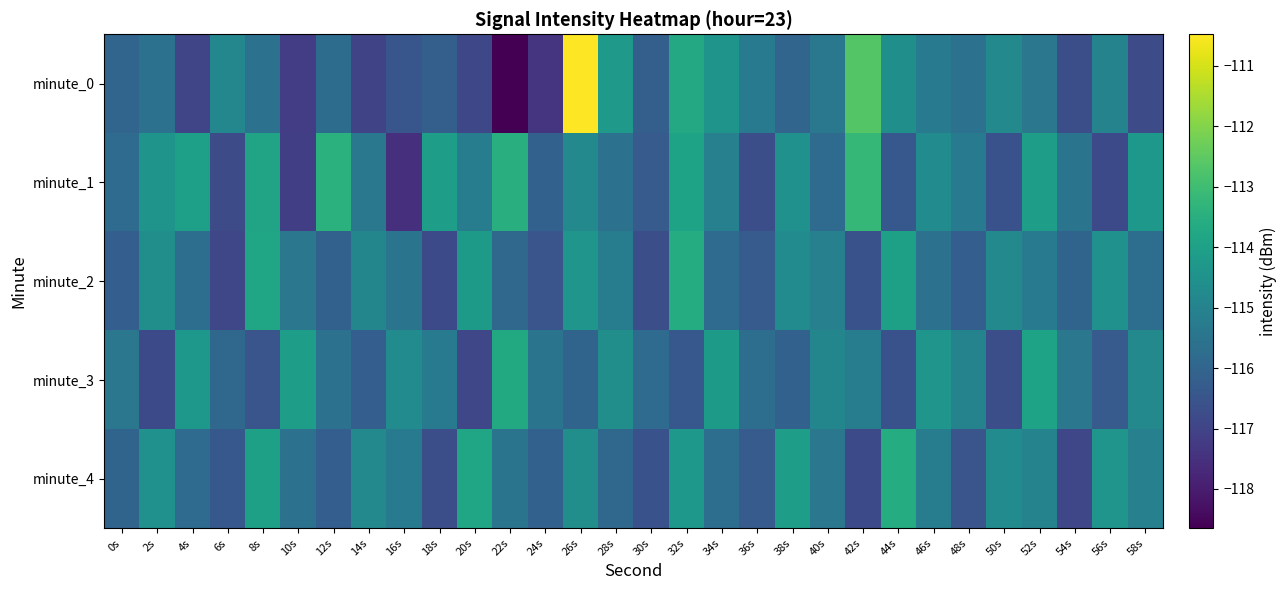

Reading left to right, transcribe all the data shown in this chart.

minute_0: 0s=-116.0	2s=-115.6	4s=-116.9	6s=-114.9	8s=-115.6	10s=-117.2	12s=-115.8	14s=-117.0	16s=-116.5	18s=-116.2	20s=-116.9	22s=-118.6	24s=-117.4	26s=-110.5	28s=-114.3	30s=-116.2	32s=-113.7	34s=-114.4	36s=-115.3	38s=-116.0	40s=-115.4	42s=-112.7	44s=-114.6	46s=-115.2	48s=-115.6	50s=-114.8	52s=-115.4	54s=-116.7	56s=-115.0	58s=-116.8
minute_1: 0s=-115.8	2s=-114.4	4s=-114.0	6s=-116.7	8s=-113.9	10s=-117.1	12s=-113.4	14s=-115.4	16s=-117.5	18s=-114.1	20s=-115.2	22s=-113.5	24s=-116.1	26s=-114.8	28s=-115.6	30s=-116.3	32s=-113.9	34s=-115.1	36s=-116.7	38s=-114.5	40s=-115.8	42s=-113.2	44s=-116.4	46s=-114.7	48s=-115.3	50s=-116.6	52s=-114.1	54s=-115.5	56s=-116.8	58s=-114.3
minute_2: 0s=-116.2	2s=-114.6	4s=-115.7	6s=-116.9	8s=-113.8	10s=-115.4	12s=-116.1	14s=-114.9	16s=-115.5	18s=-116.8	20s=-114.2	22s=-115.9	24s=-116.5	26s=-114.4	28s=-115.2	30s=-116.7	32s=-113.6	34s=-115.8	36s=-116.3	38s=-114.7	40s=-115.1	42s=-116.6	44s=-114.0	46s=-115.6	48s=-116.2	50s=-114.8	52s=-115.3	54s=-116.0	56s=-114.5	58s=-115.7
minute_3: 0s=-115.4	2s=-116.8	4s=-114.3	6s=-115.9	8s=-116.5	10s=-114.1	12s=-115.6	14s=-116.2	16s=-114.7	18s=-115.3	20s=-116.9	22s=-113.7	24s=-115.5	26s=-116.0	28s=-114.6	30s=-115.8	32s=-116.4	34s=-114.2	36s=-115.7	38s=-116.1	40s=-114.9	42s=-115.2	44s=-116.6	46s=-114.4	48s=-115.0	50s=-116.7	52s=-113.9	54s=-115.4	56s=-116.3	58s=-114.8
minute_4: 0s=-116.0	2s=-114.5	4s=-115.8	6s=-116.4	8s=-114.0	10s=-115.6	12s=-116.2	14s=-114.8	16s=-115.3	18s=-116.7	20s=-113.8	22s=-115.5	24s=-116.1	26s=-114.6	28s=-115.9	30s=-116.6	32s=-114.3	34s=-115.7	36s=-116.3	38s=-114.1	40s=-115.4	42s=-116.8	44s=-113.6	46s=-115.2	48s=-116.5	50s=-114.7	52s=-115.0	54s=-116.9	56s=-114.4	58s=-115.1